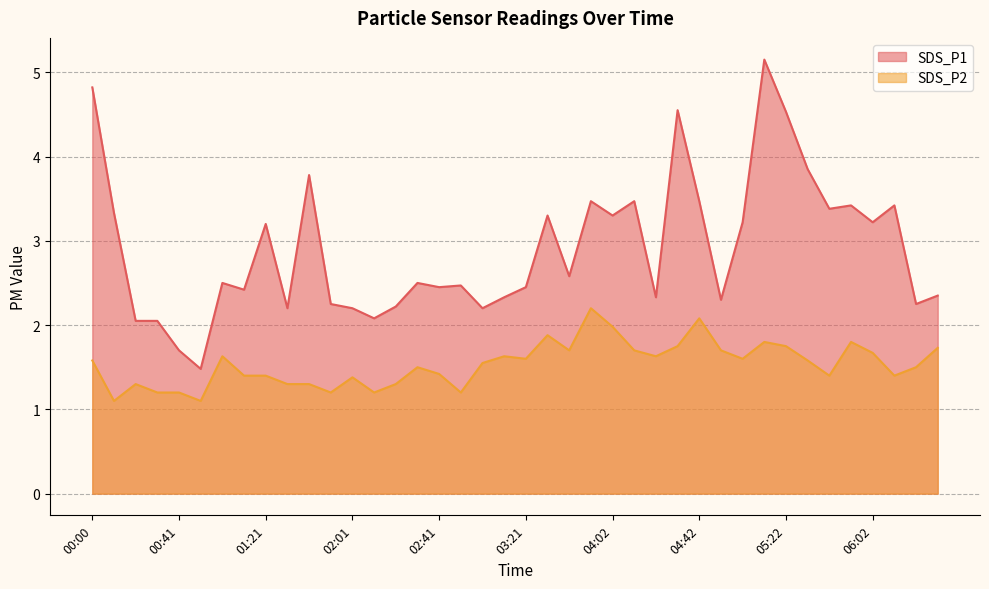

Between 02:51 and 05:12, which series saw the biggest shift?

SDS_P1